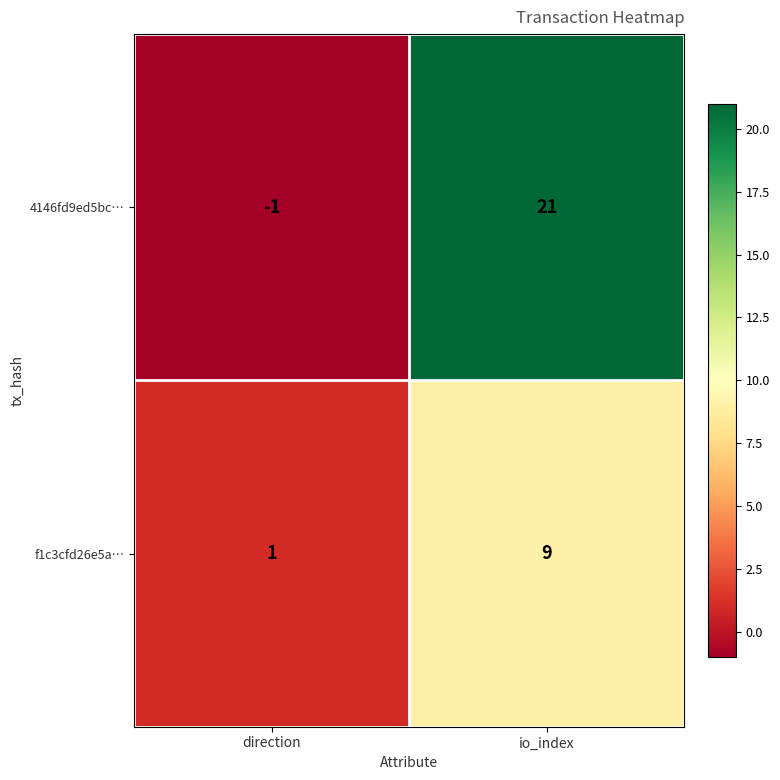

Which series has the largest total across all categories?

4146fd9ed5bc…